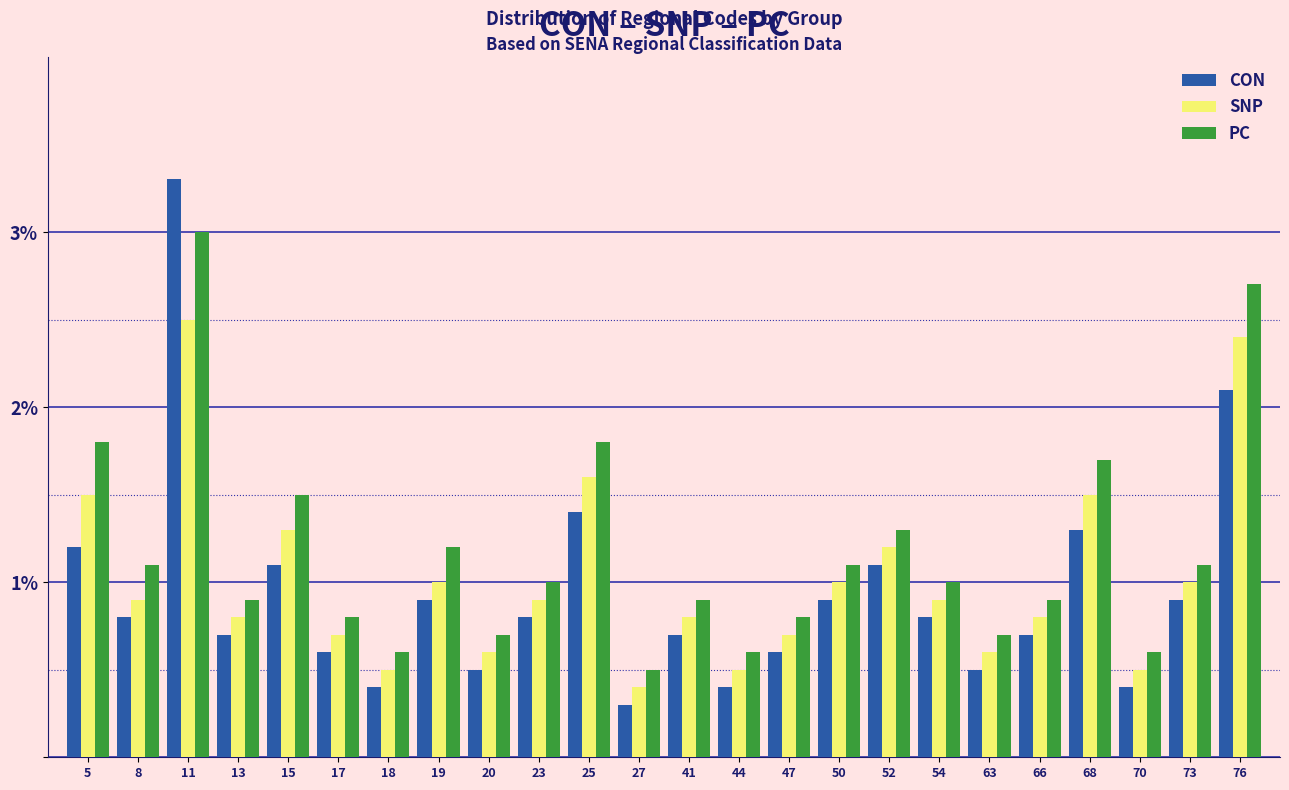

At which category is the sum across all series the highest?

11